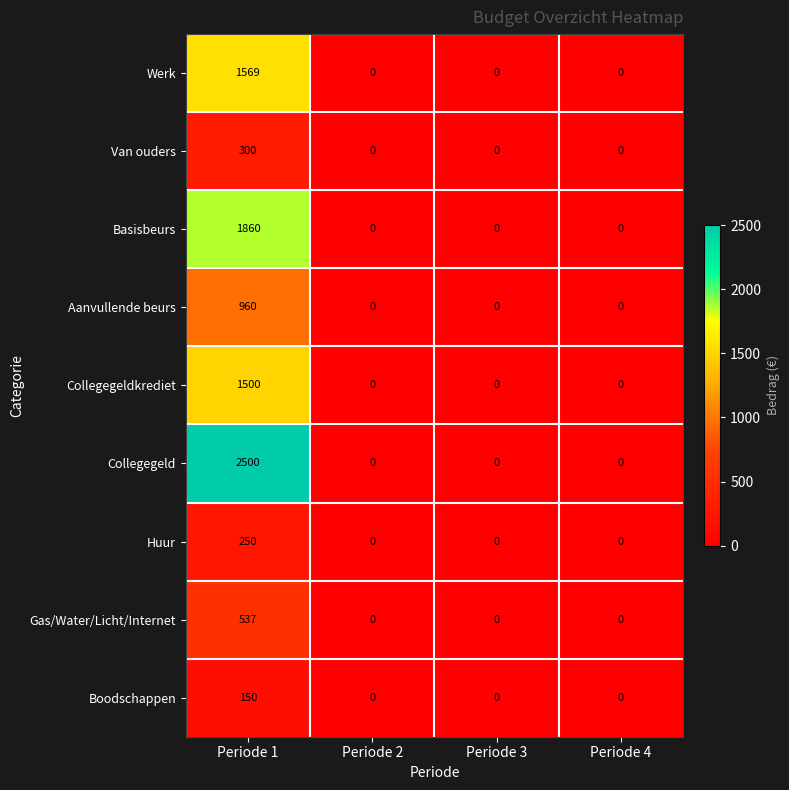

Rank the series by their maximum value, from highest to lowest.

Collegegeld, Basisbeurs, Werk, Collegegeldkrediet, Aanvullende beurs, Gas/Water/Licht/Internet, Van ouders, Huur, Boodschappen